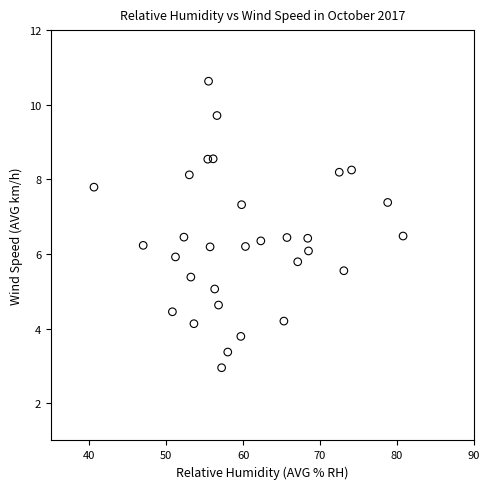

What is the range of Y values (max minus min)?

7.7